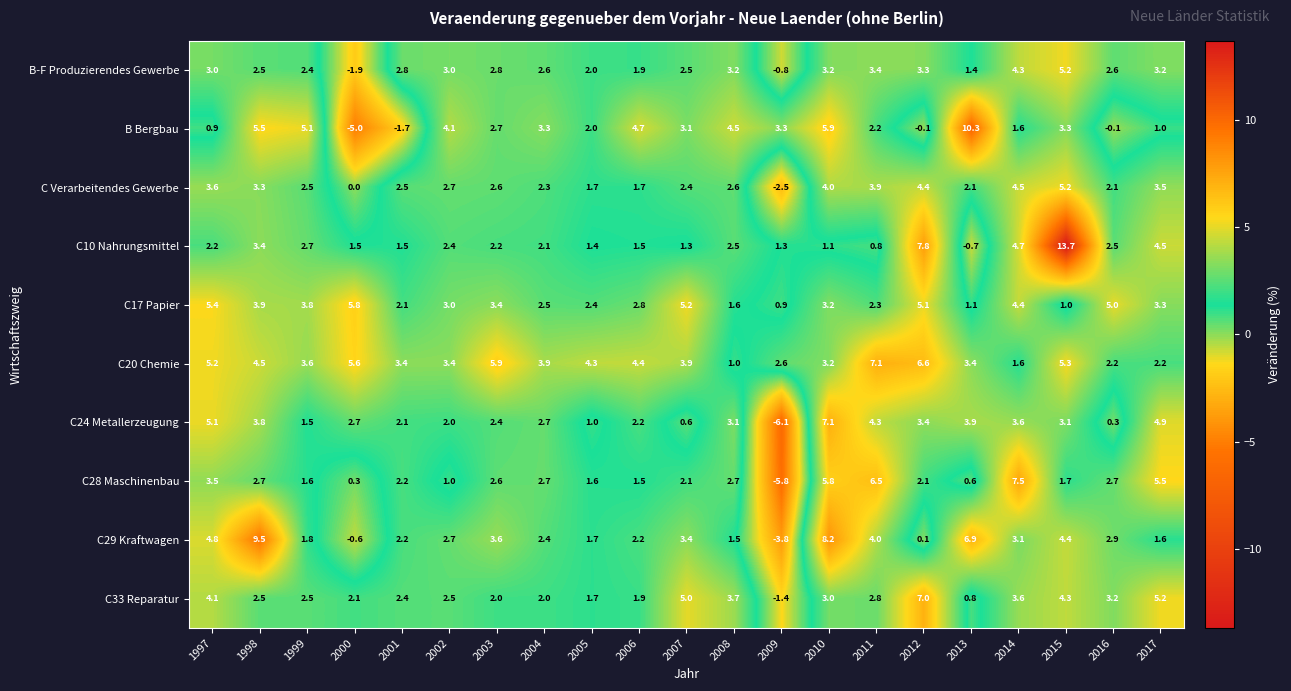

Which category has the lowest value across all series?

2009